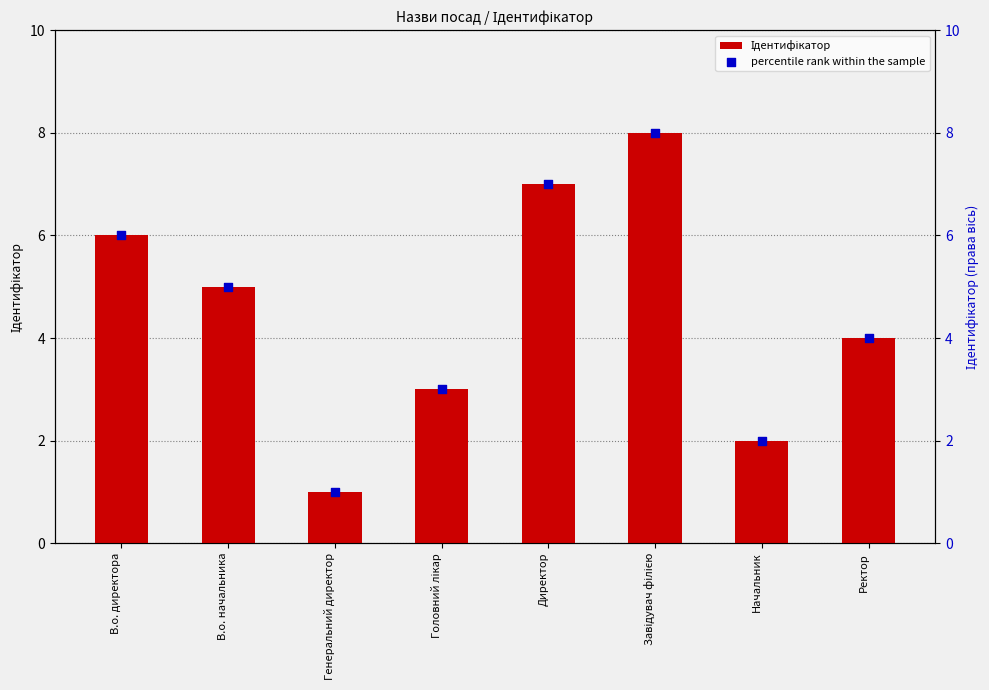

What is the total value across all series at В.о. директора?

12